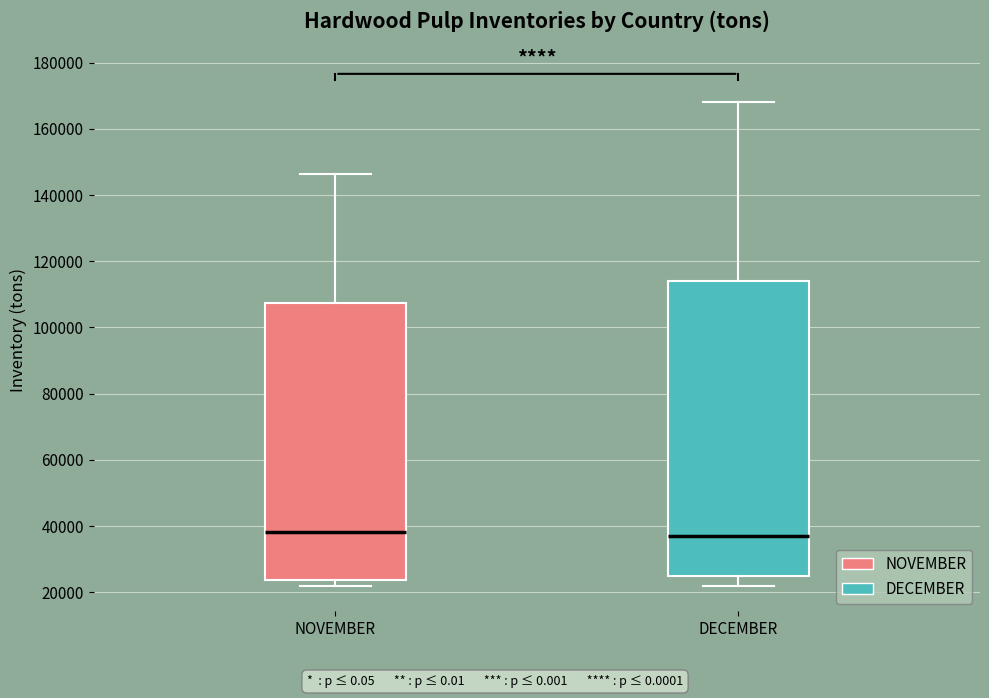

Where is the lower edge of the box for NOVEMBER on the y-axis? The values are not printed on the chart, so give them approximately, as read against the axis.

24000